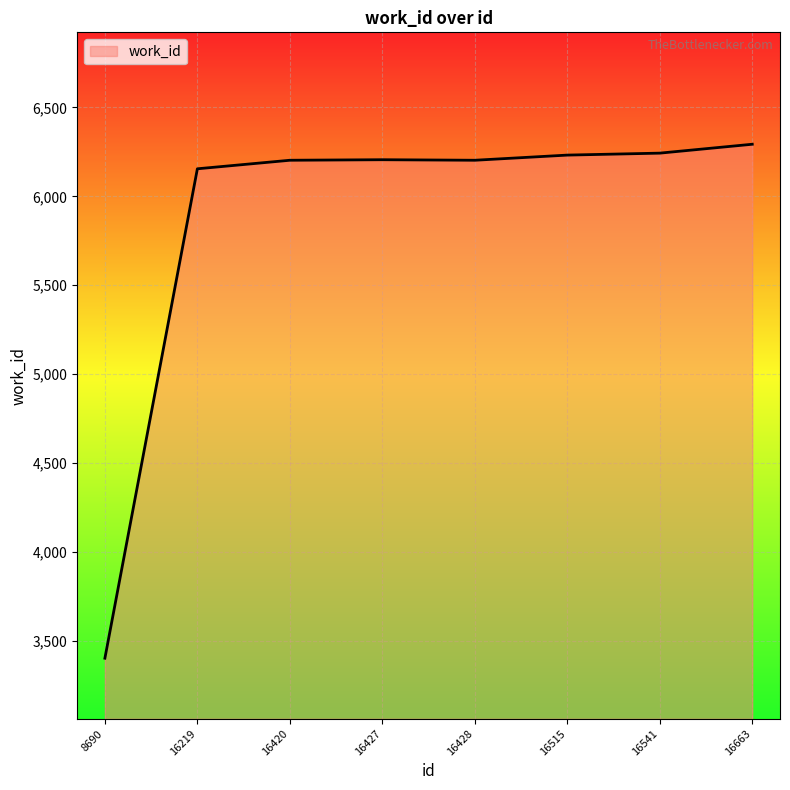

How many series are shown in this chart?

1